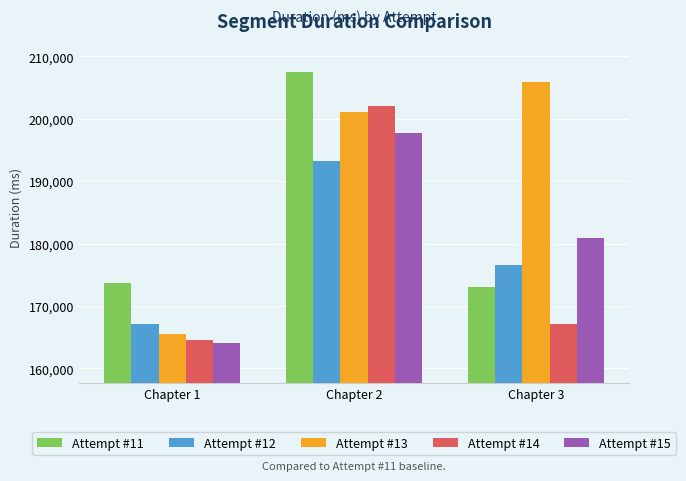

Count the Attempt #12 values in the range 167049 to 193245.

3